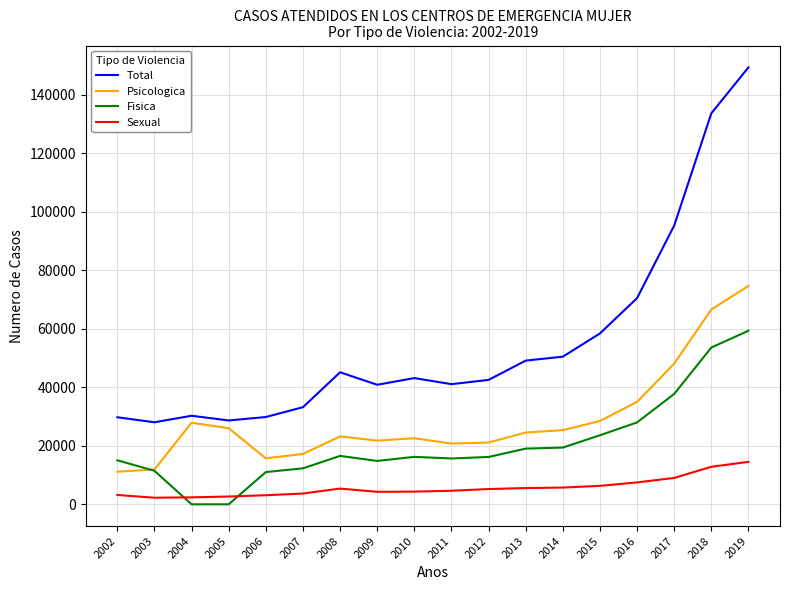

What is the total value across all series at 2010?

86318